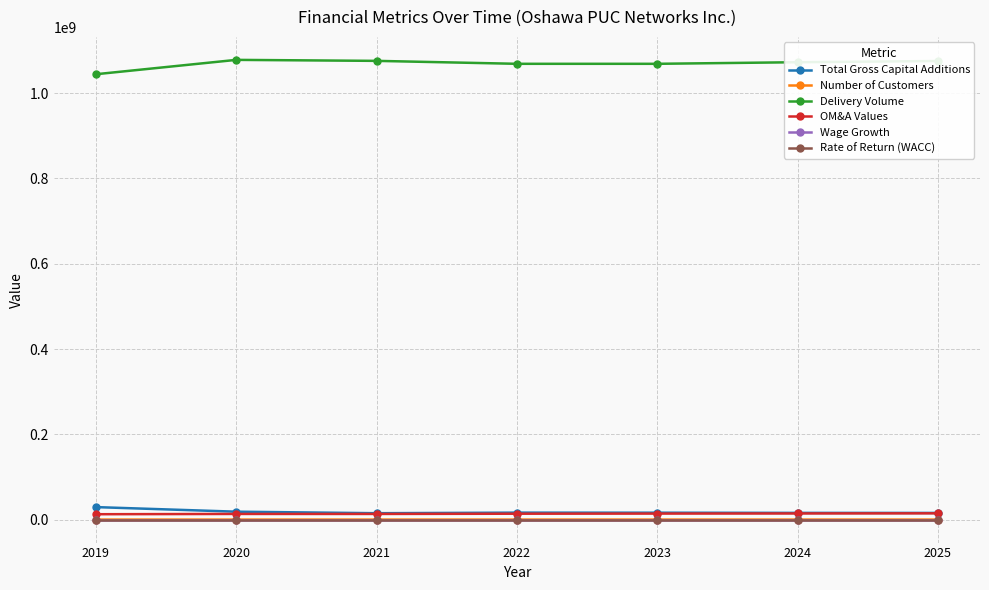

In Delivery Volume, how many points are higher than both neighbors (excluding endpoints)?

1